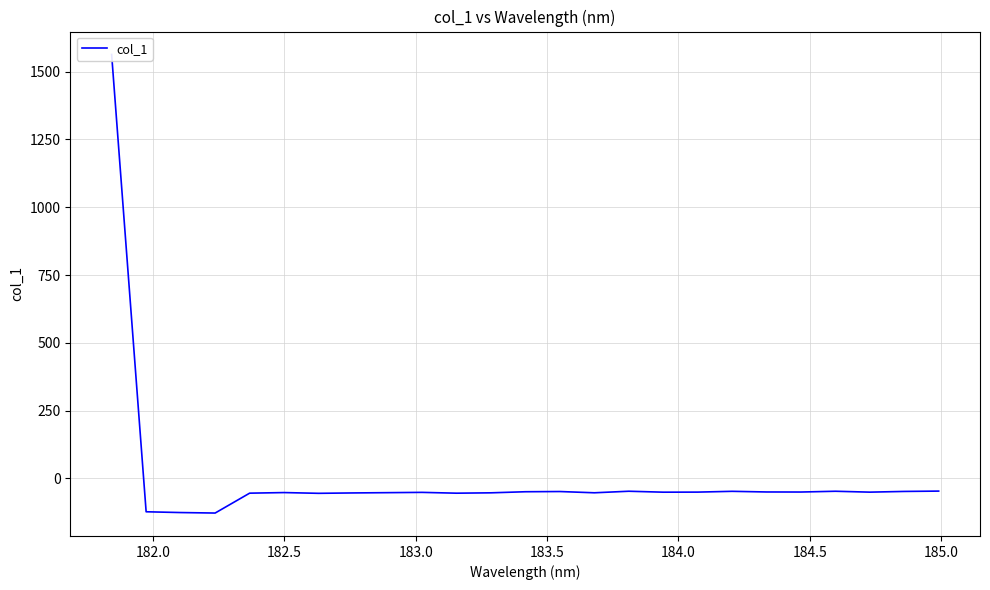

True or false: the data shows -68.9 at 20.

False